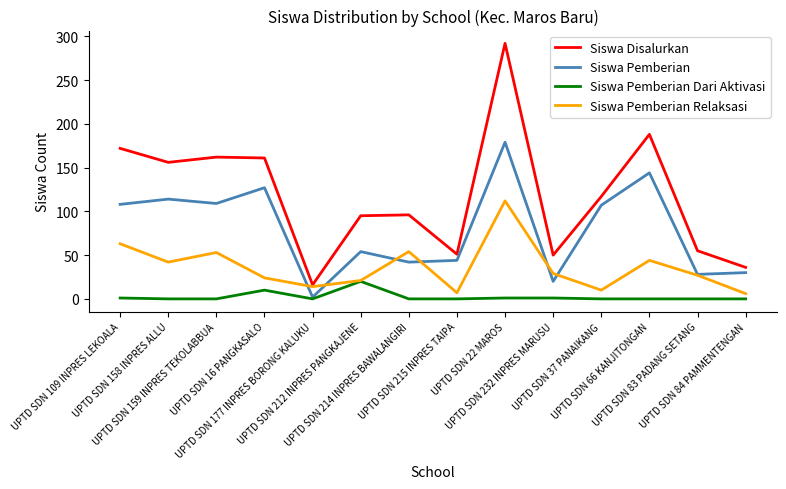

True or false: Siswa Pemberian Dari Aktivasi and Siswa Disalurkan intersect in this chart.

False